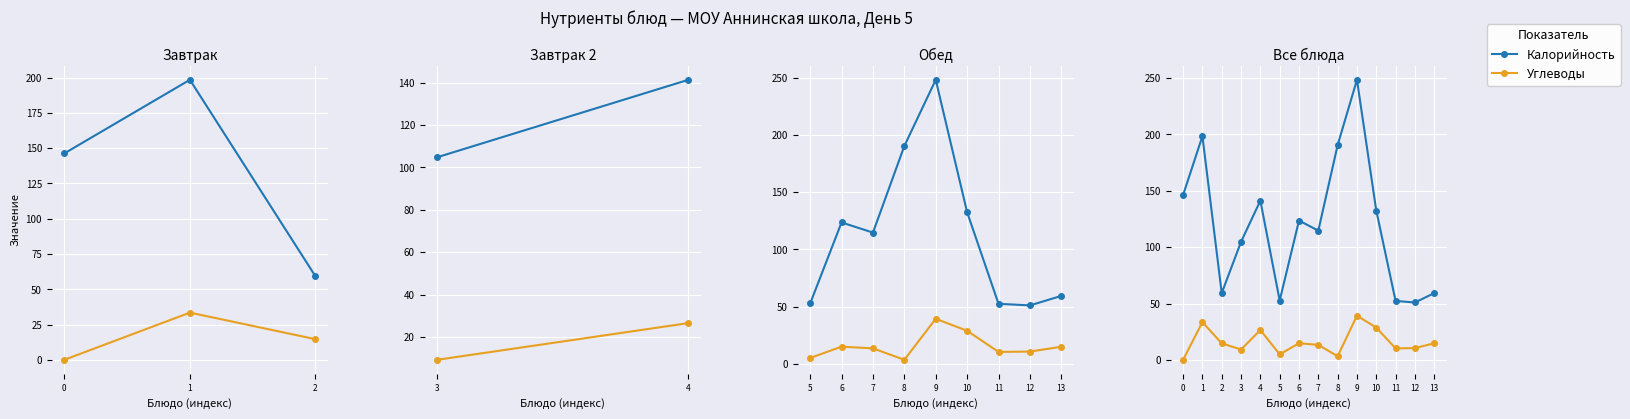

The value of Калорийность at 13 is 59.3. True or false?

True